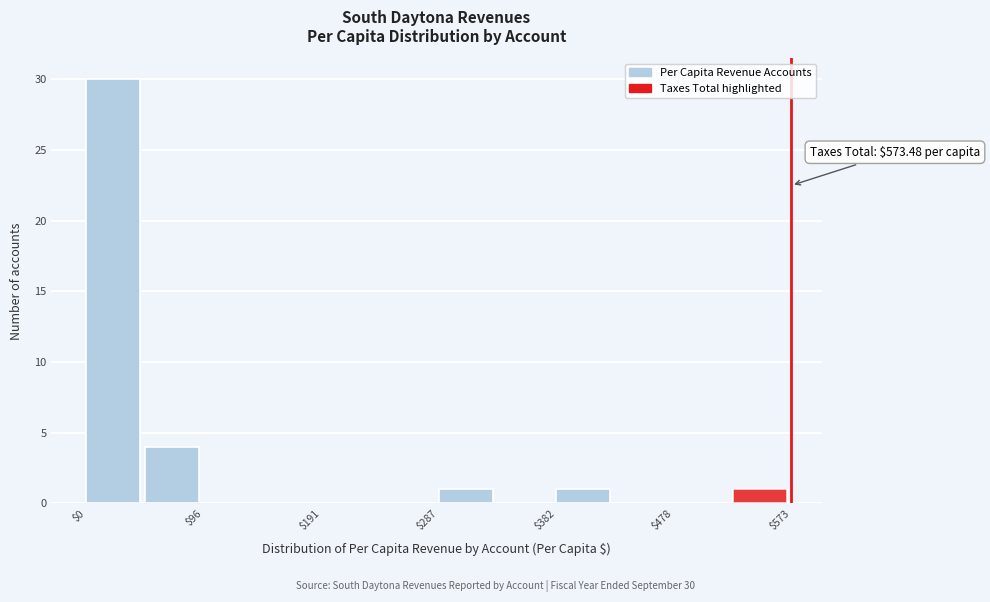

Over which range of the x-axis is the bar tallest?

0 to 50